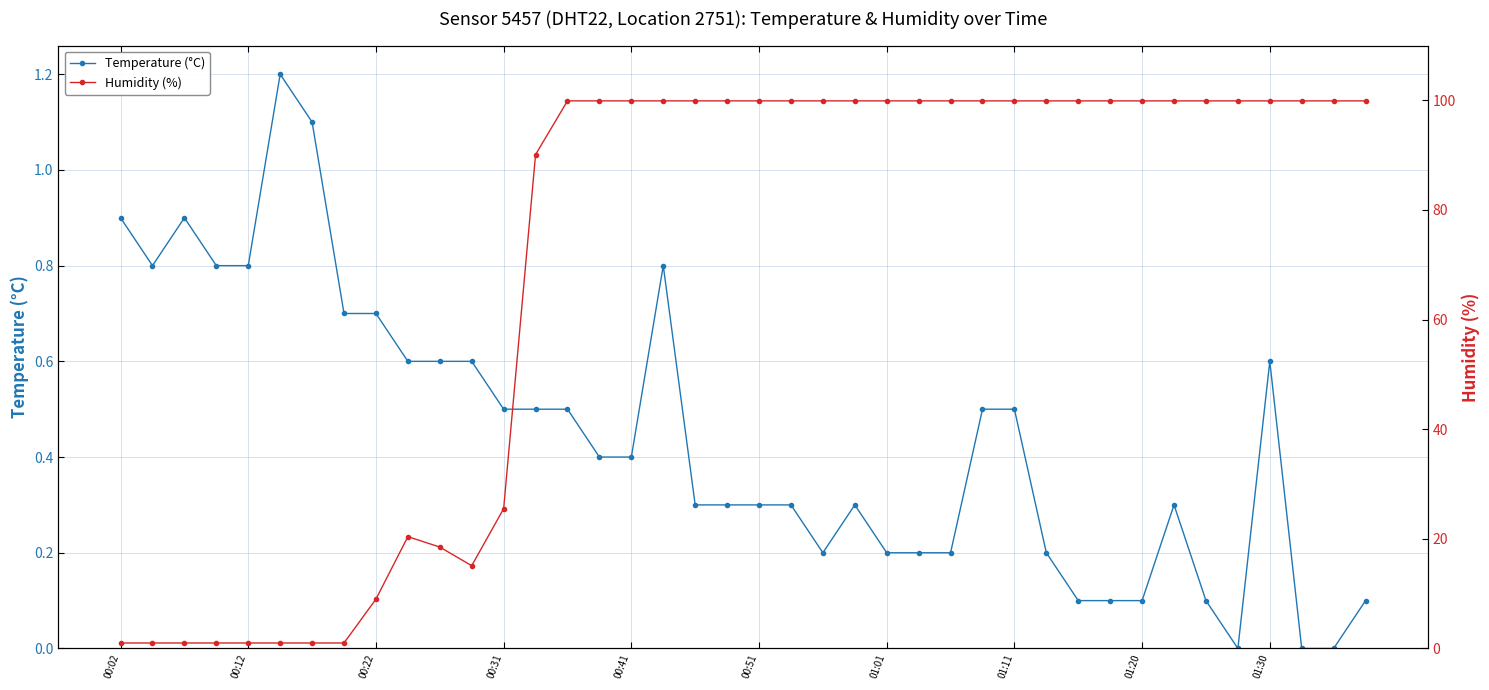

At which category does Humidity (%) reach its first local valley?

11